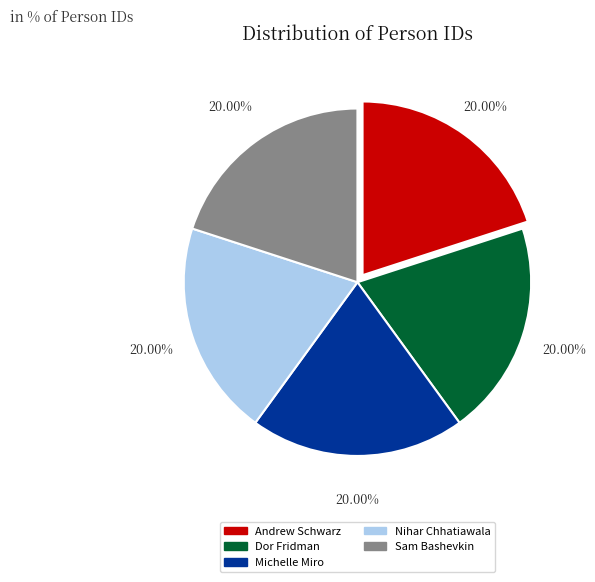

Does any single category account for the majority?

No